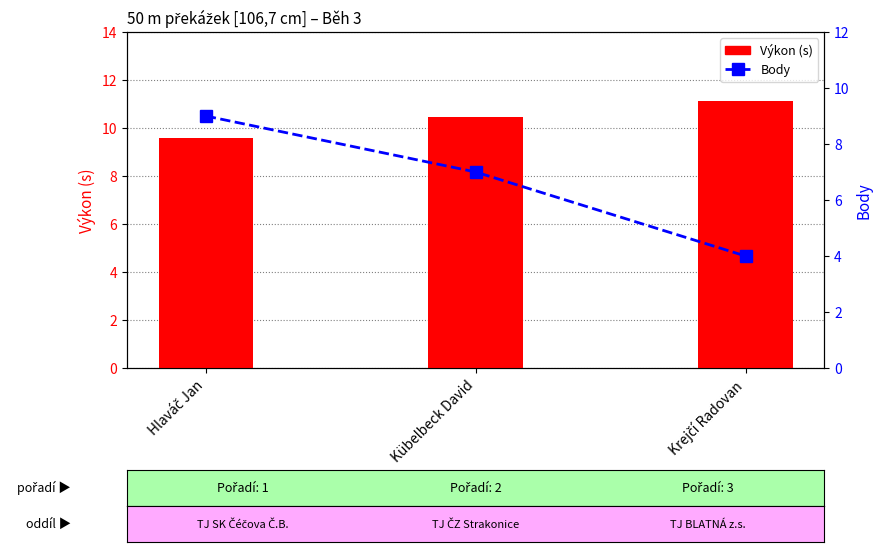

Rank the categories by Výkon (s) value from highest to lowest.

Krejčí Radovan, Kübelbeck David, Hlaváč Jan